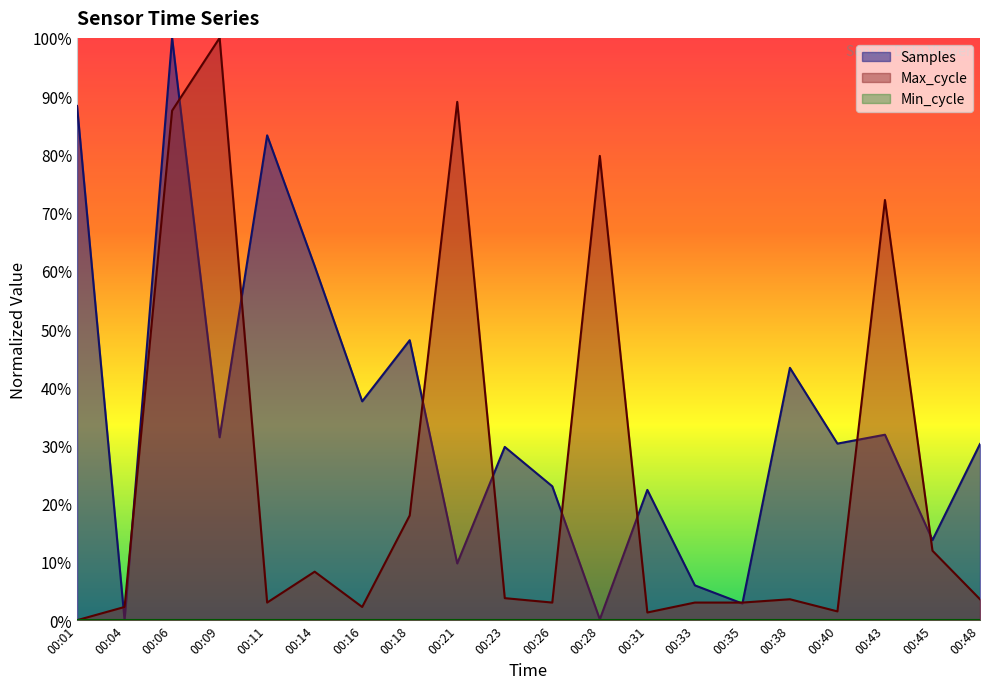

The value of Max_cycle at 00:45 is 0.1. True or false?

True